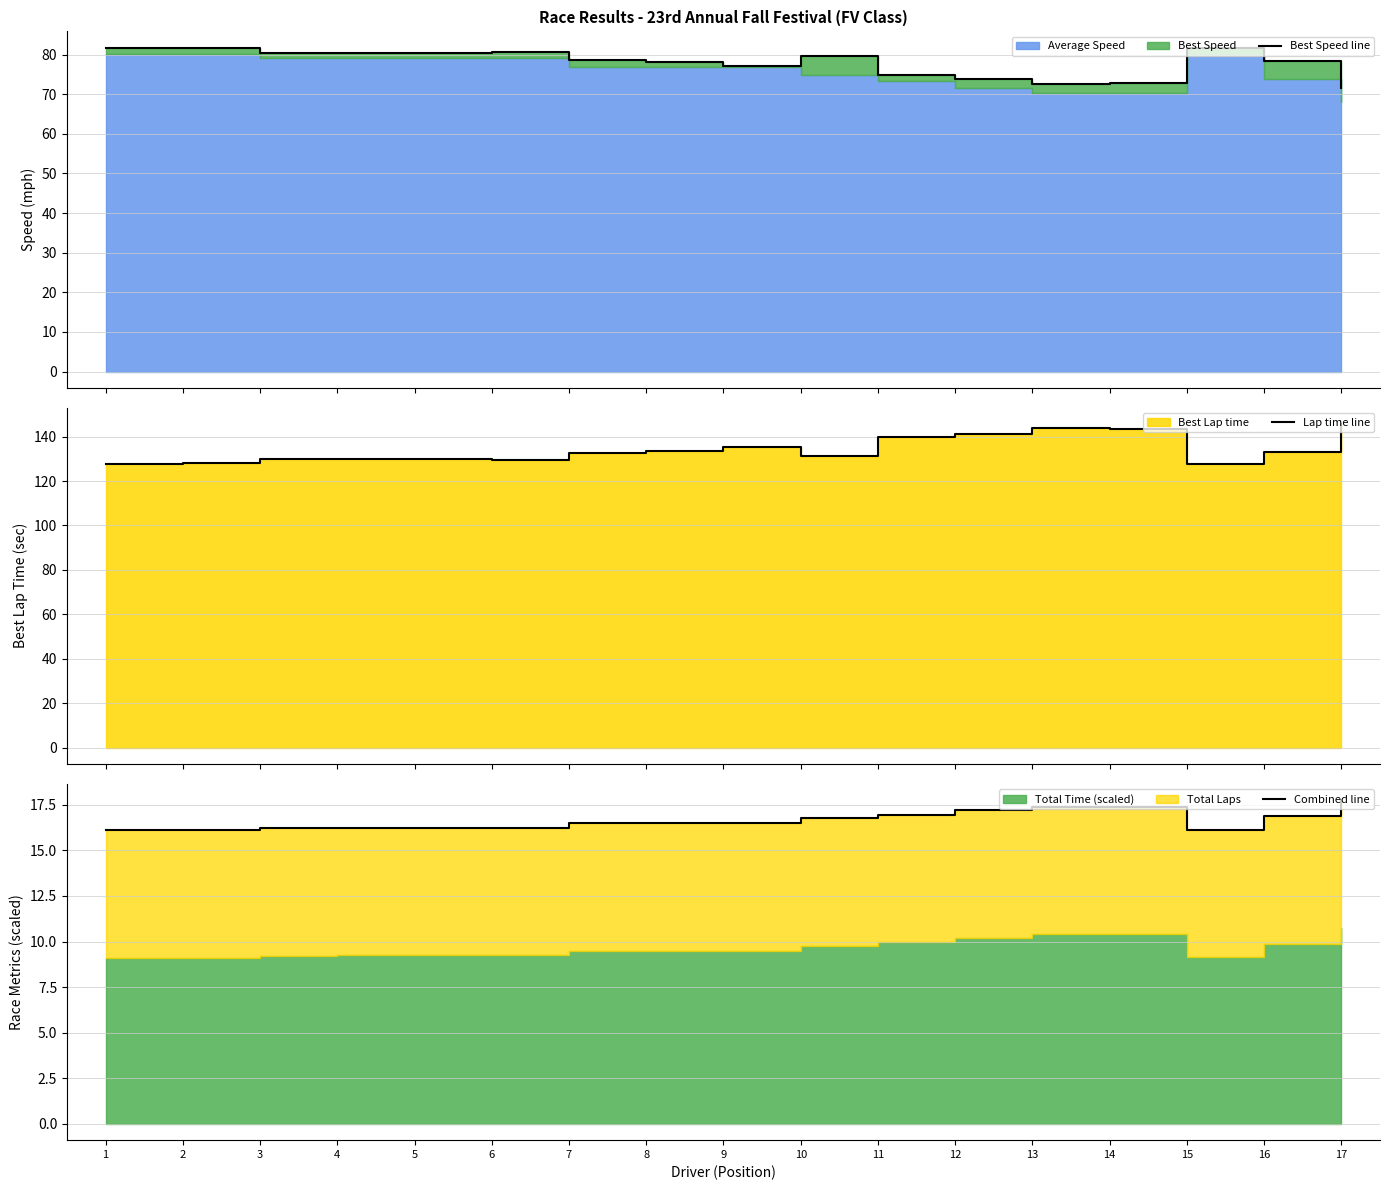

What is the value of the Best Speed line point at the 10th from the left?

79.6